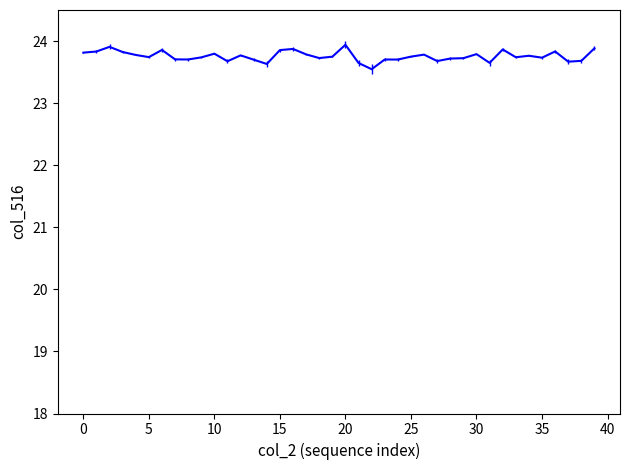

What is the difference between the maximum and minimum values?

0.4